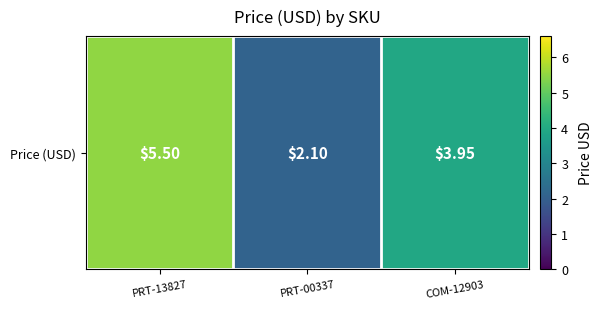

What is the change in value from PRT-13827 to COM-12903?

-1.5